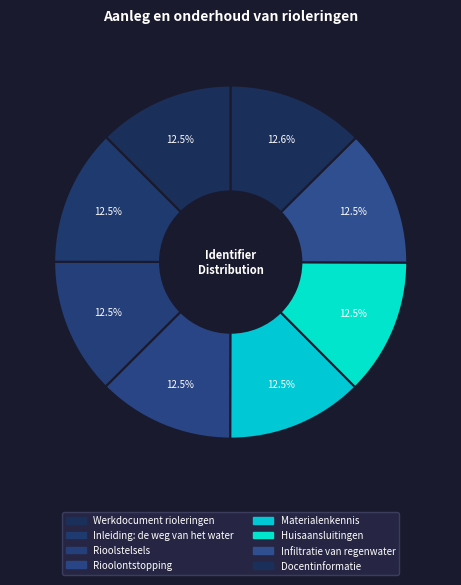

How many slices are in this pie chart?

8